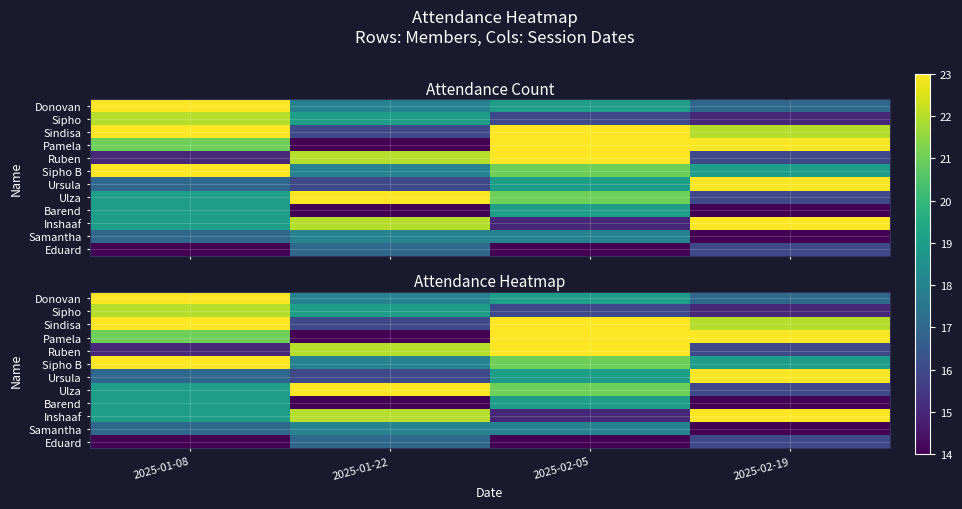

True or false: Sindisa has a value of 23 at 2025-02-05.

True